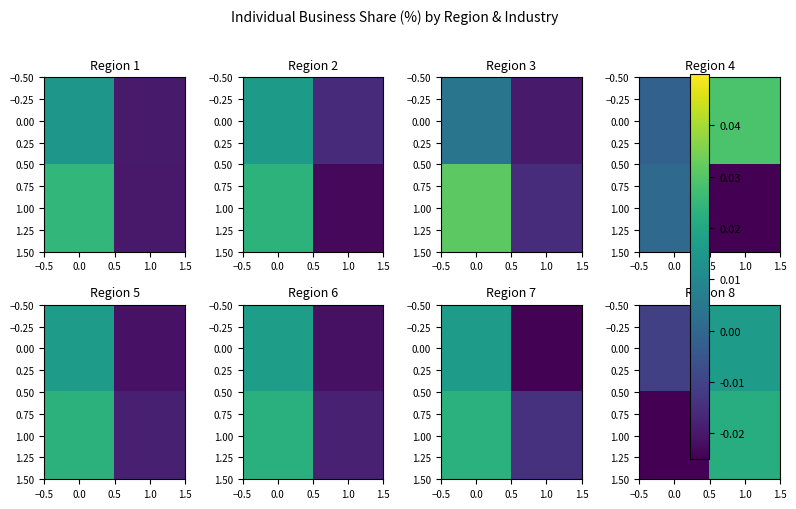

How many data points in 0.00 are less than 0?

1